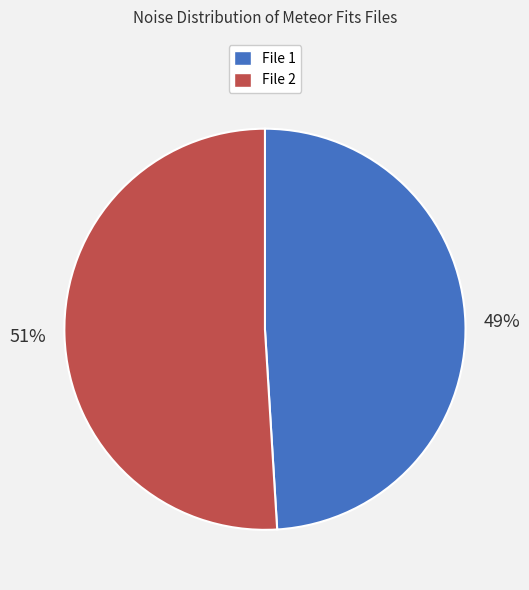

What is the ratio of the value at File 2 to the value at File 1?

1.0